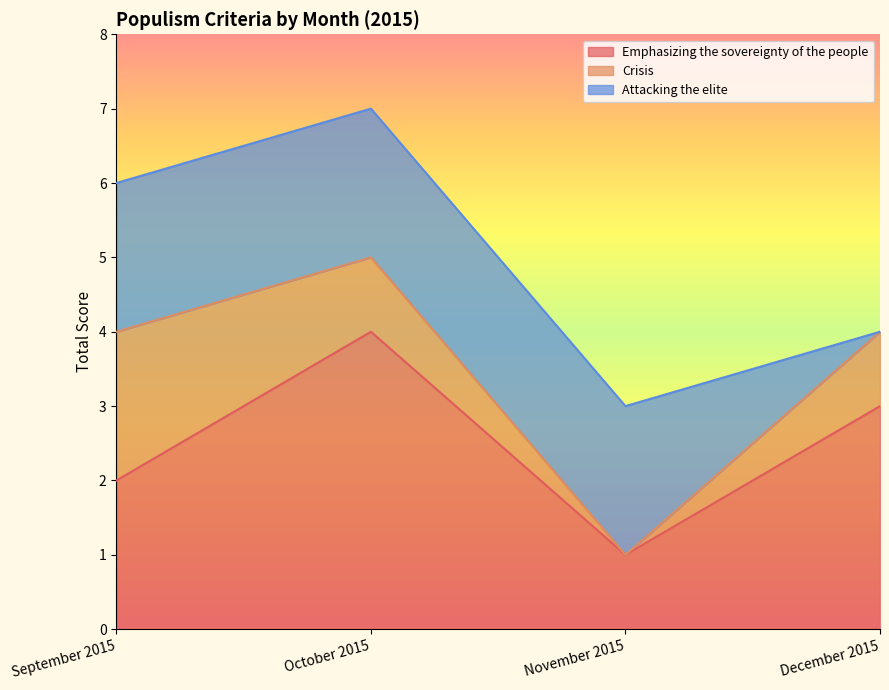

Which series changed the most between September 2015 and December 2015?

Attacking the elite